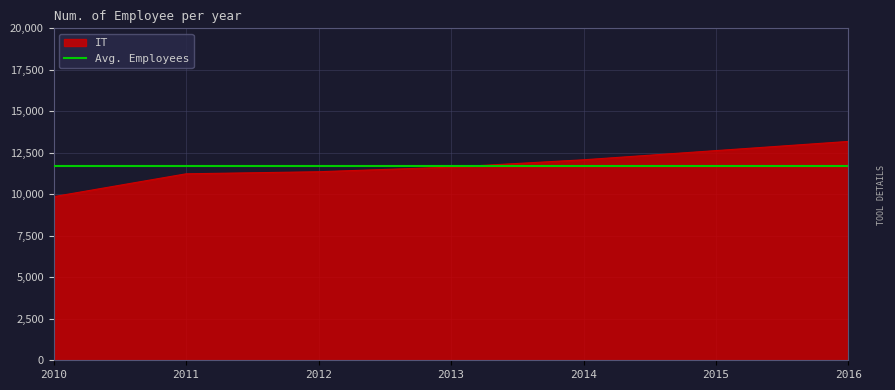

Does the chart have visible grid lines?

Yes